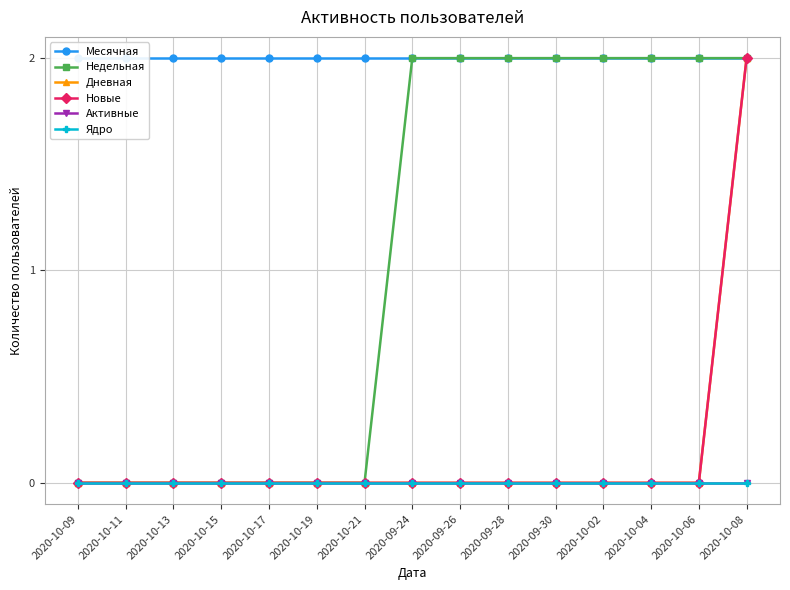

Which series has the largest total across all categories?

Месячная